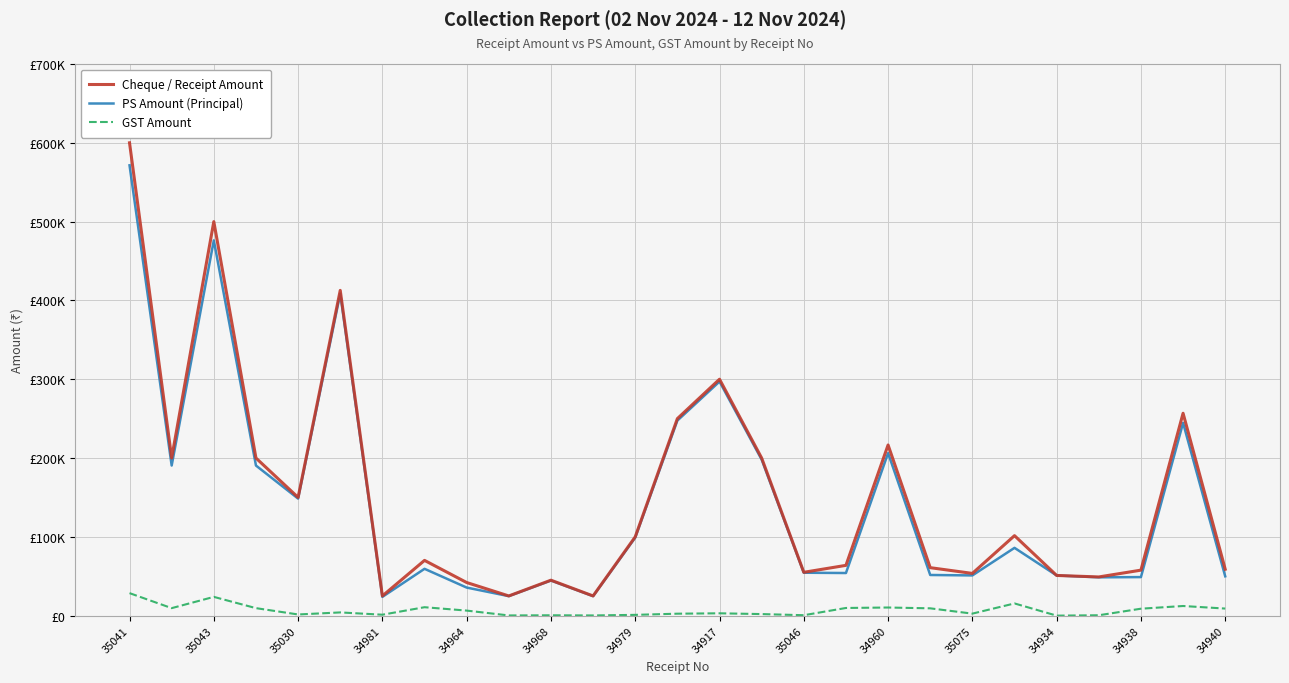

Reading left to right, list all the values displayed in this chart.

Cheque / Receipt Amount: 600000	200000	500000	199999	150000	412734	25000	70115	42027	25000	45000	25000	100000	250000	300000	200000	55000	63814	216550	60878	53591	101512	51000	49105	57723	256815	58903
PS Amount (Principal): 571428	190476	476190	190475	148514	408648	23810	59419	35617	24752	44554	24752	99010	247524	297030	198020	54456	54080	206238	51592	51039	86026	51000	48619	48917	244585	49917
GST Amount: 28572	9524	23810	9524	1486	4086	1190	10696	6410	248	446	248	990	2476	2970	1980	544	9734	10312	9286	2552	15486	0	486	8806	12230	8986